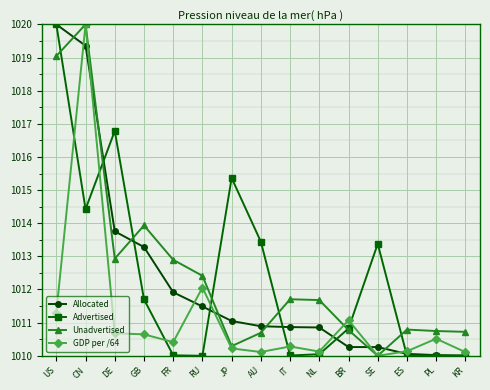

What is the label of the 8th point from the left?

AU